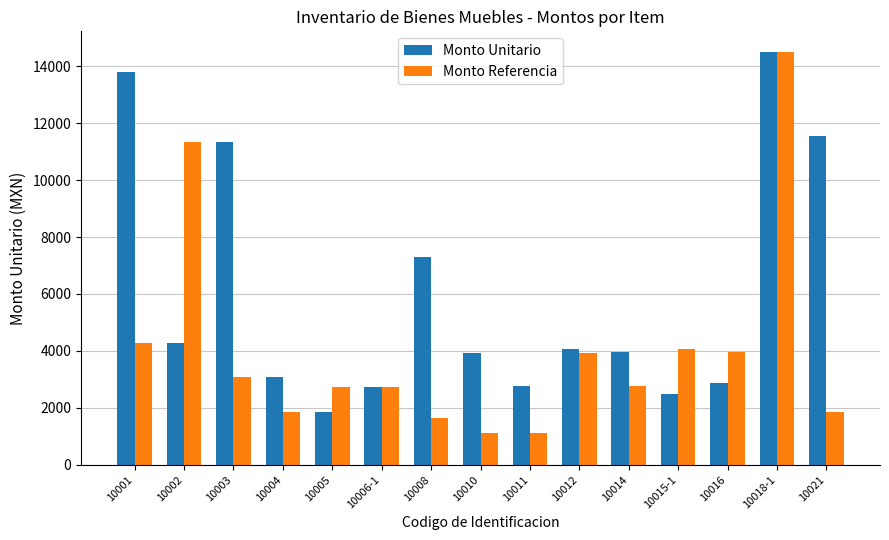

The value of Monto Unitario at 10011 is 2760.8. True or false?

True